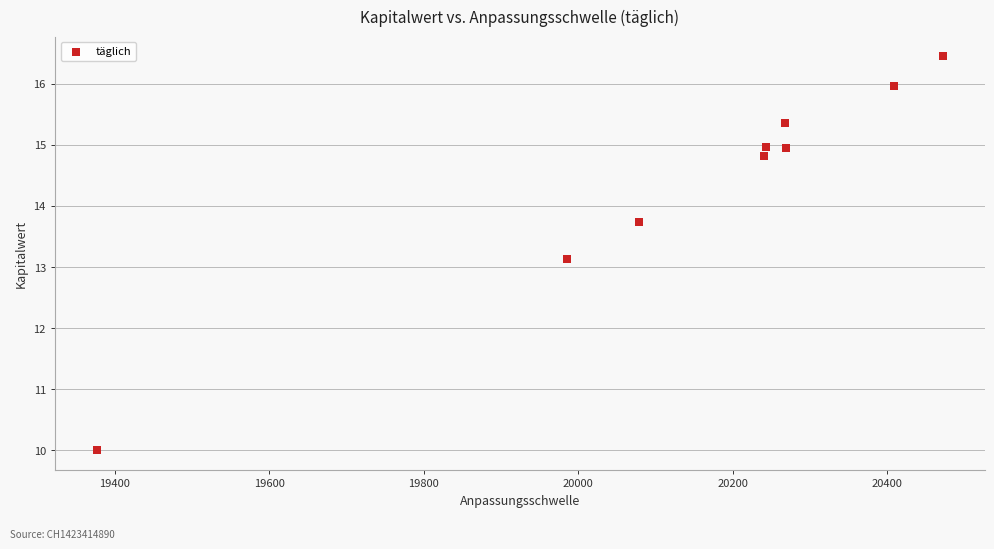

What Y value in the scatter plot is closest to 13?

13.1